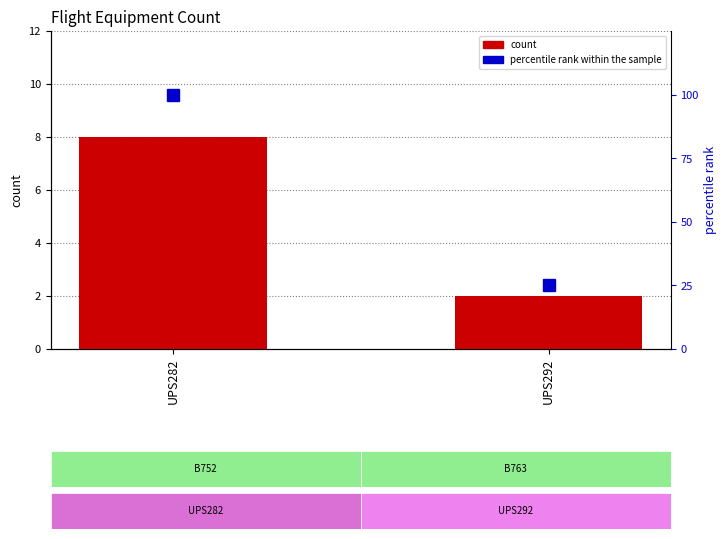

What is the sum of all percentile rank within the sample values?

125